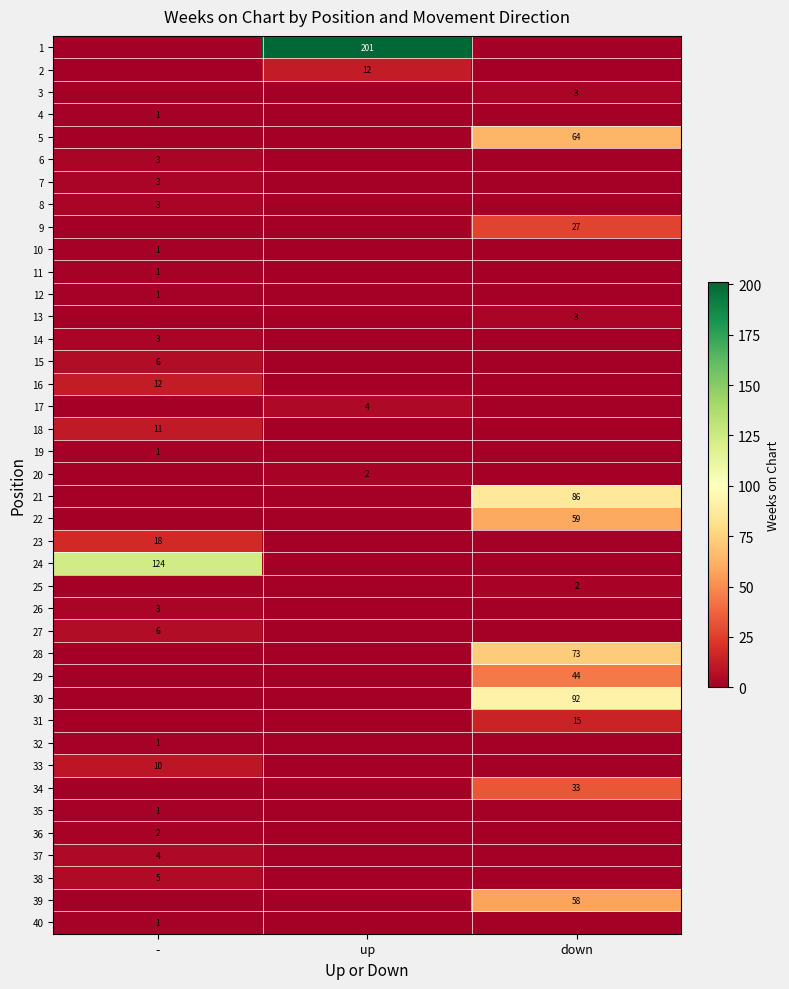

What is the spread (max minus min) of values at down?

92